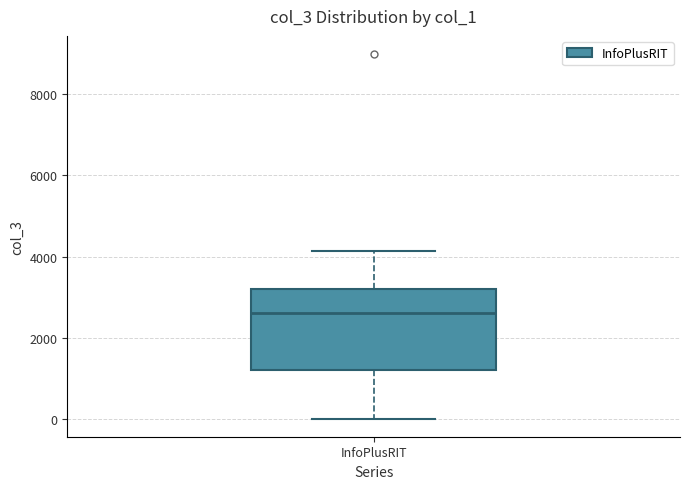

Transcribe this box plot: give where the median line is, the range the box spans, and where the two whiskers end, as read against the y-axis. The values are not printed on the chart, so give them approximately, as read against the axis.

median 2600, box 1200 to 3200, whiskers 0 to 4200